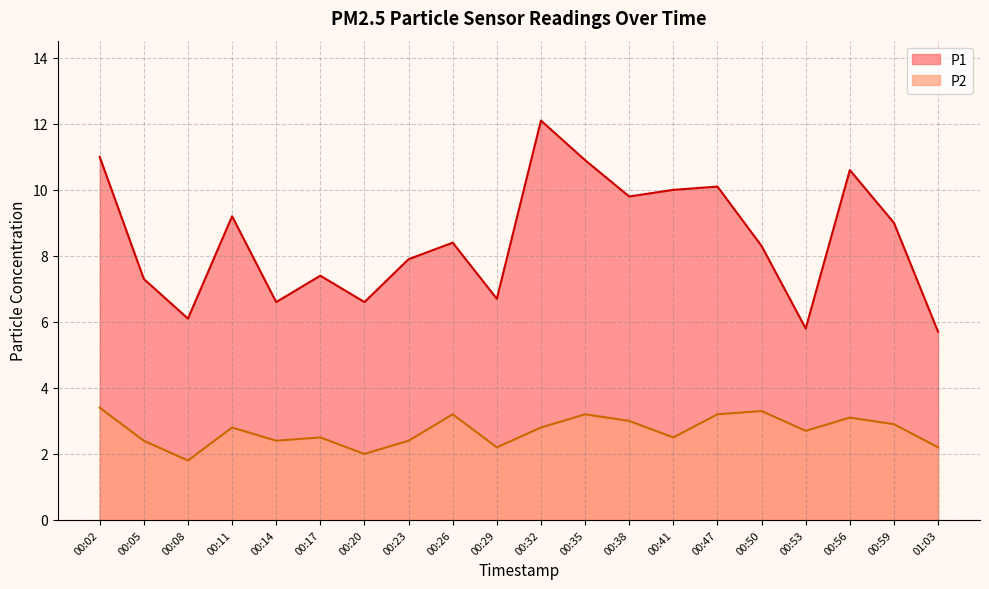

True or false: P1 and P2 intersect in this chart.

False